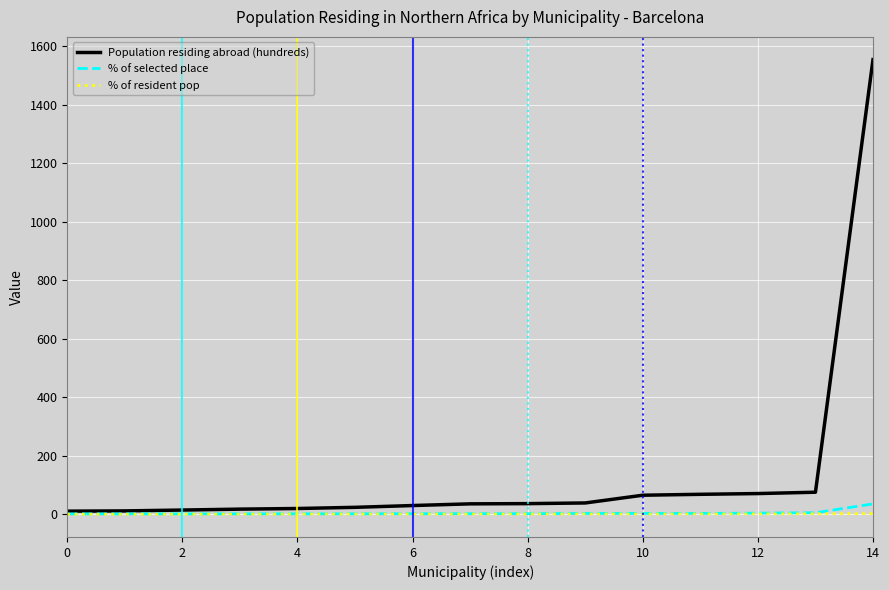

What is the highest value of the Population residing abroad (hundreds) series?

1554.9